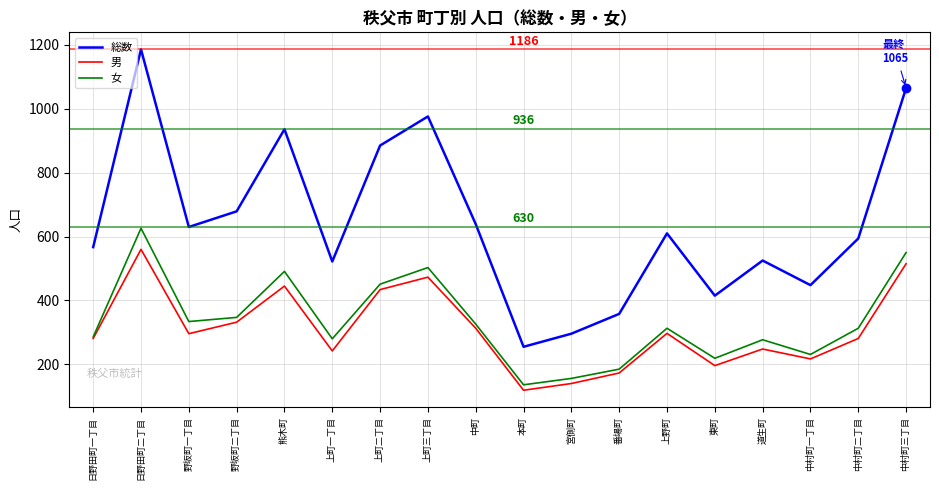

In 総数, how many points are higher than both neighbors (excluding endpoints)?

5